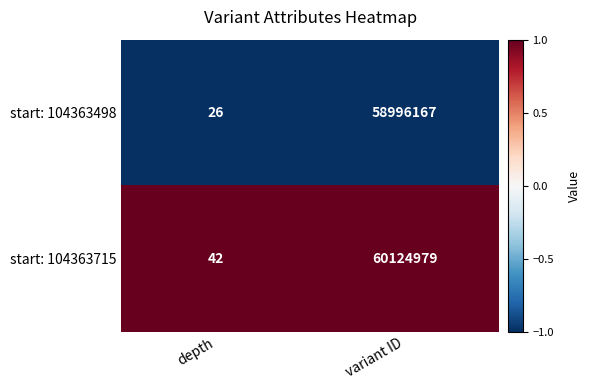

At which category is the sum across all series the highest?

variant ID